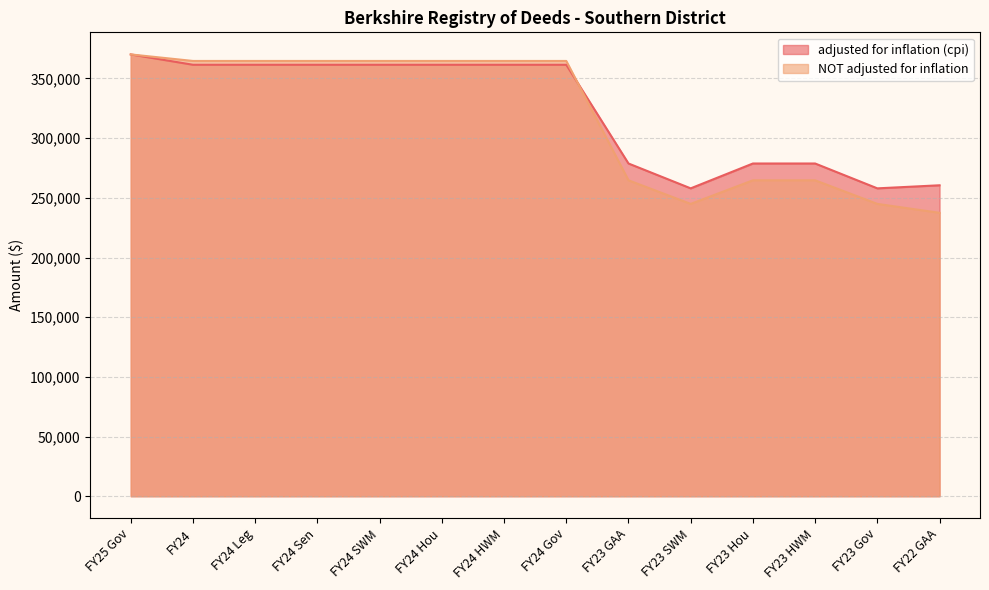

What is the difference between the NOT adjusted for inflation values at FY24 Sen and FY25 Gov?

5470